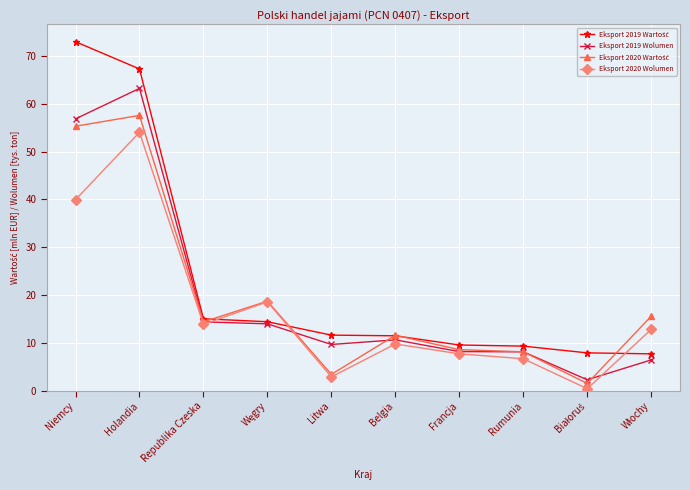

What is the label of the 9th point from the right?

Holandia